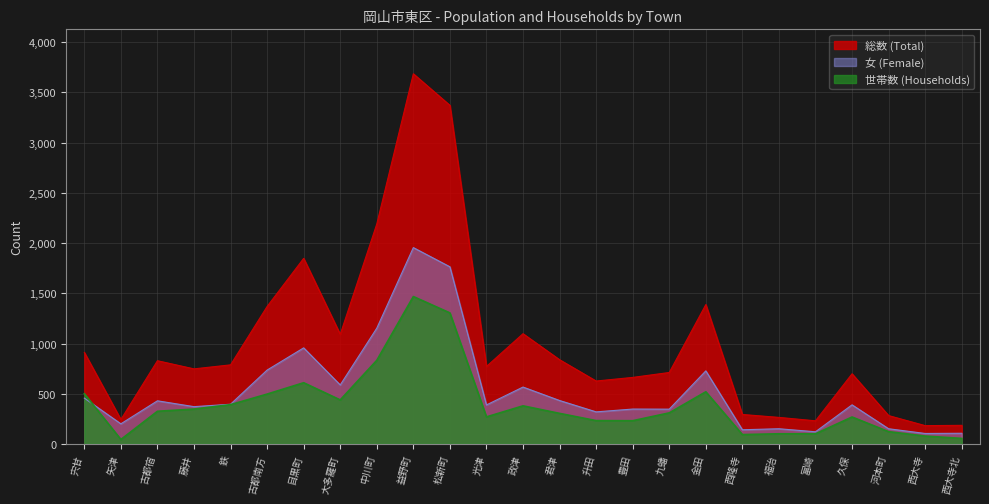

At how many categories does at least one series exceed 1202?

6